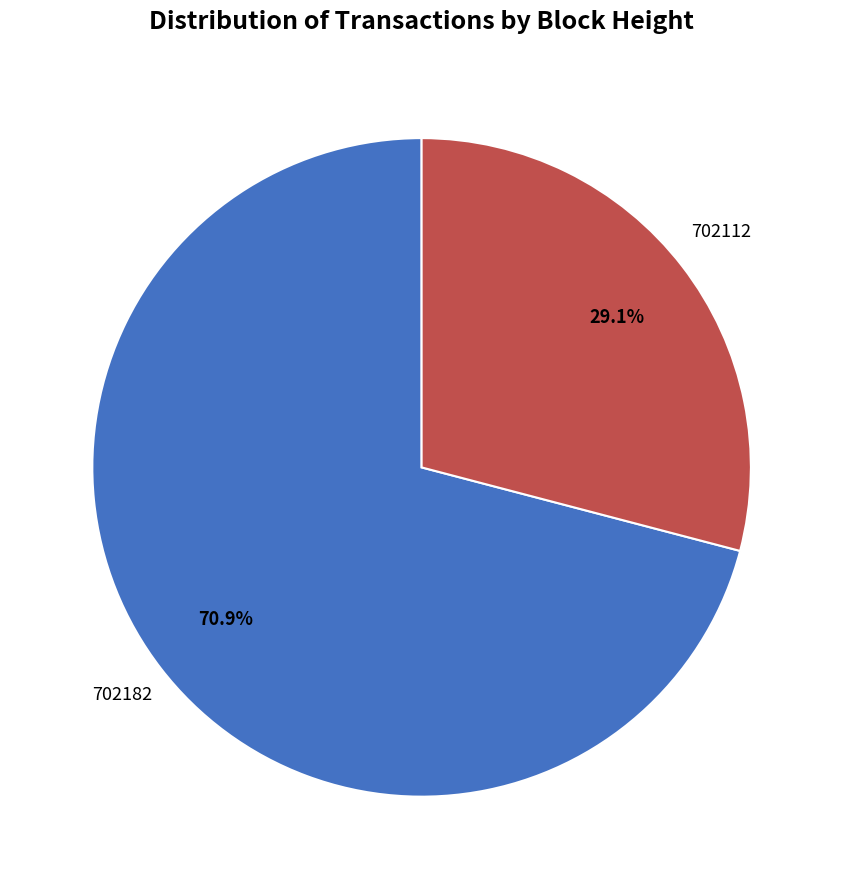

Does any single category account for the majority?

Yes